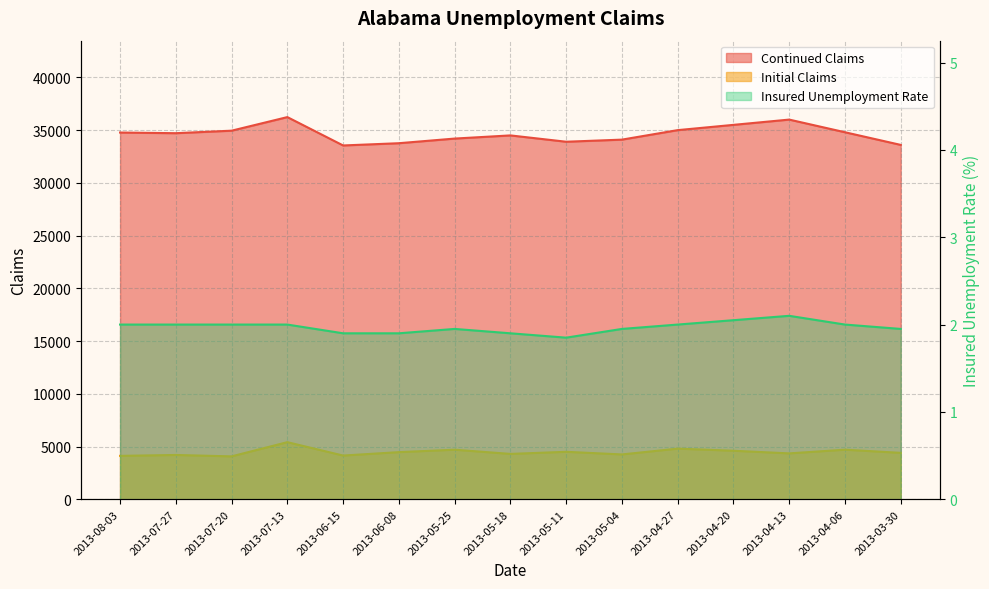

What position from the left is 2013-06-08?

6